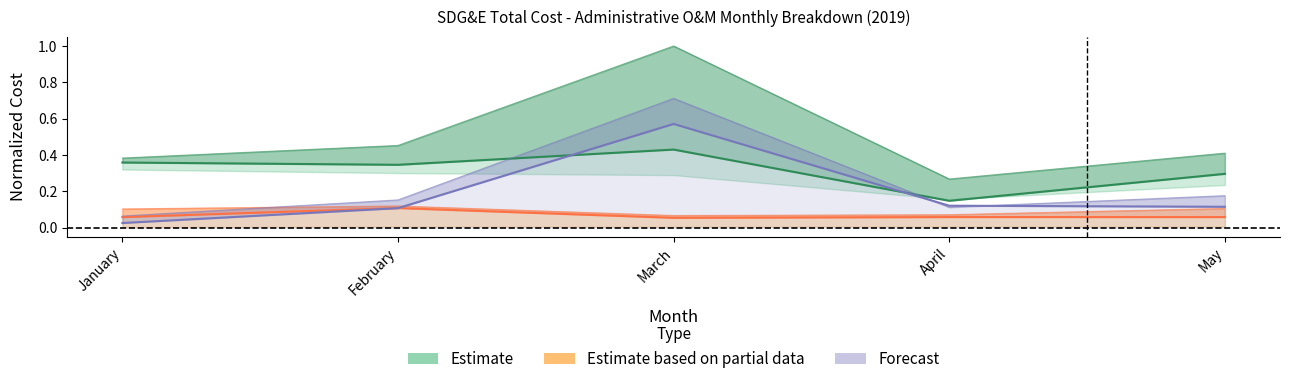

True or false: Behavioral has more than 0 interior local peaks.

True